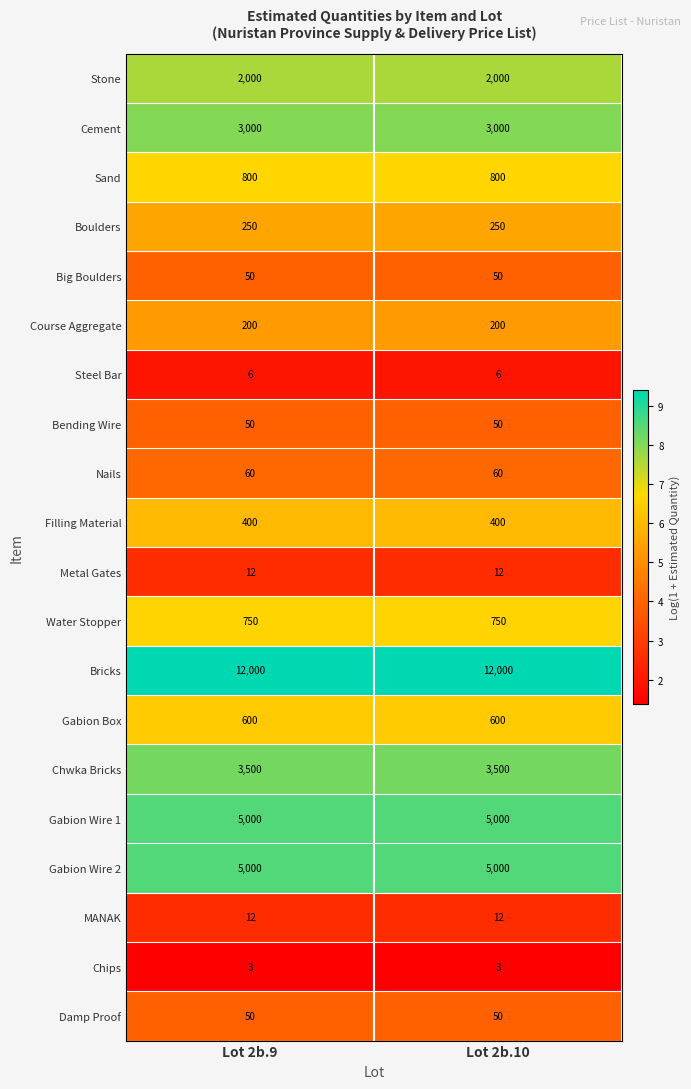

The value of Filling Material at Lot 2b.10 is 400. True or false?

True